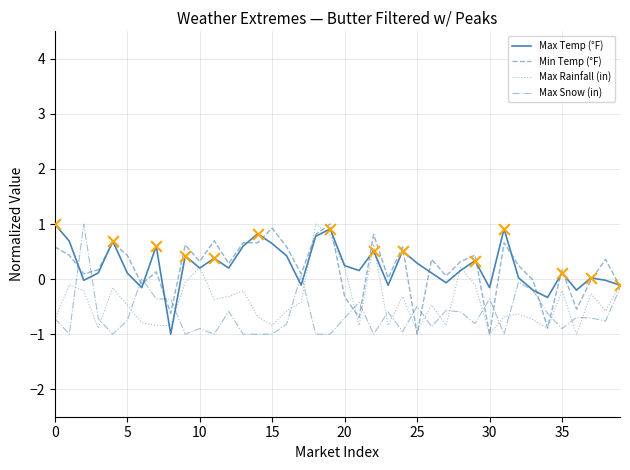

What are all the series names shown in the legend?

Max Temp (°F), Min Temp (°F), Max Rainfall (in), Max Snow (in)